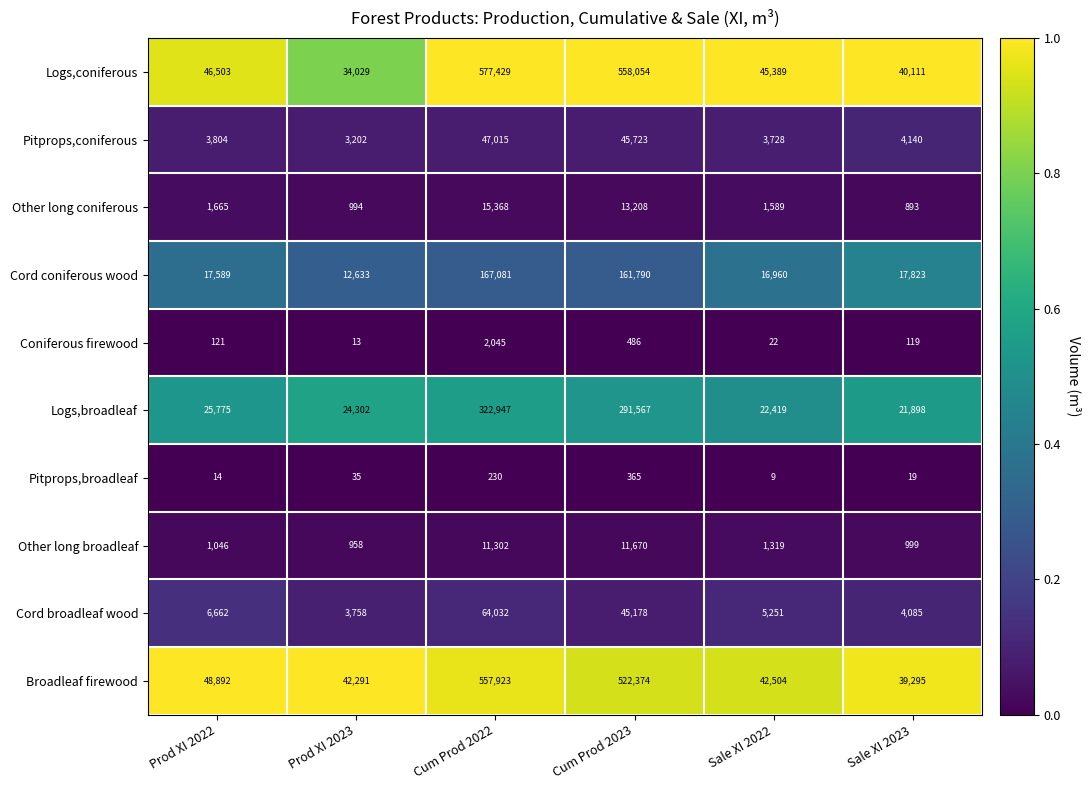

What is the difference between the highest and lowest values at Cum Prod 2023?

557689